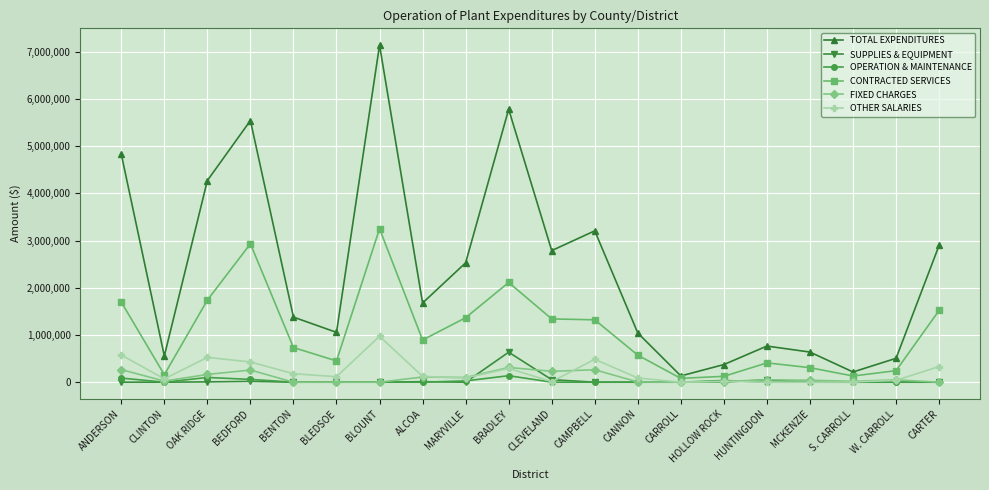

True or false: TOTAL EXPENDITURES has a value of 373633 at HOLLOW ROCK.

True